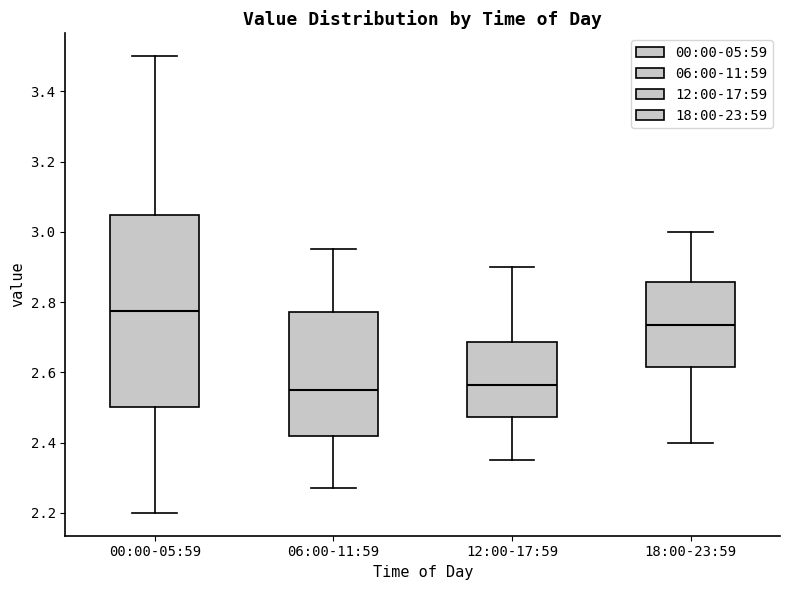

Which box is the tallest, from its lower edge to its upper edge?

00:00-05:59